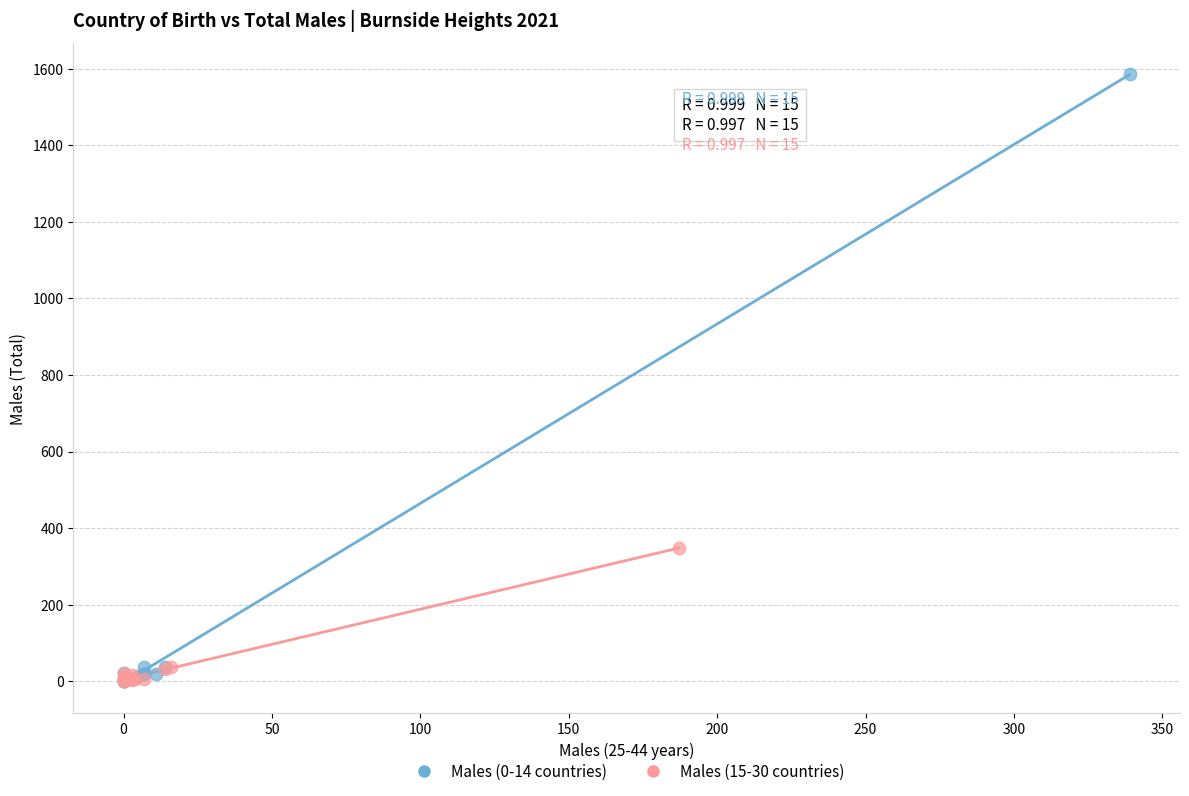

Which series contains the highest Y value?

Males (0-14 countries)